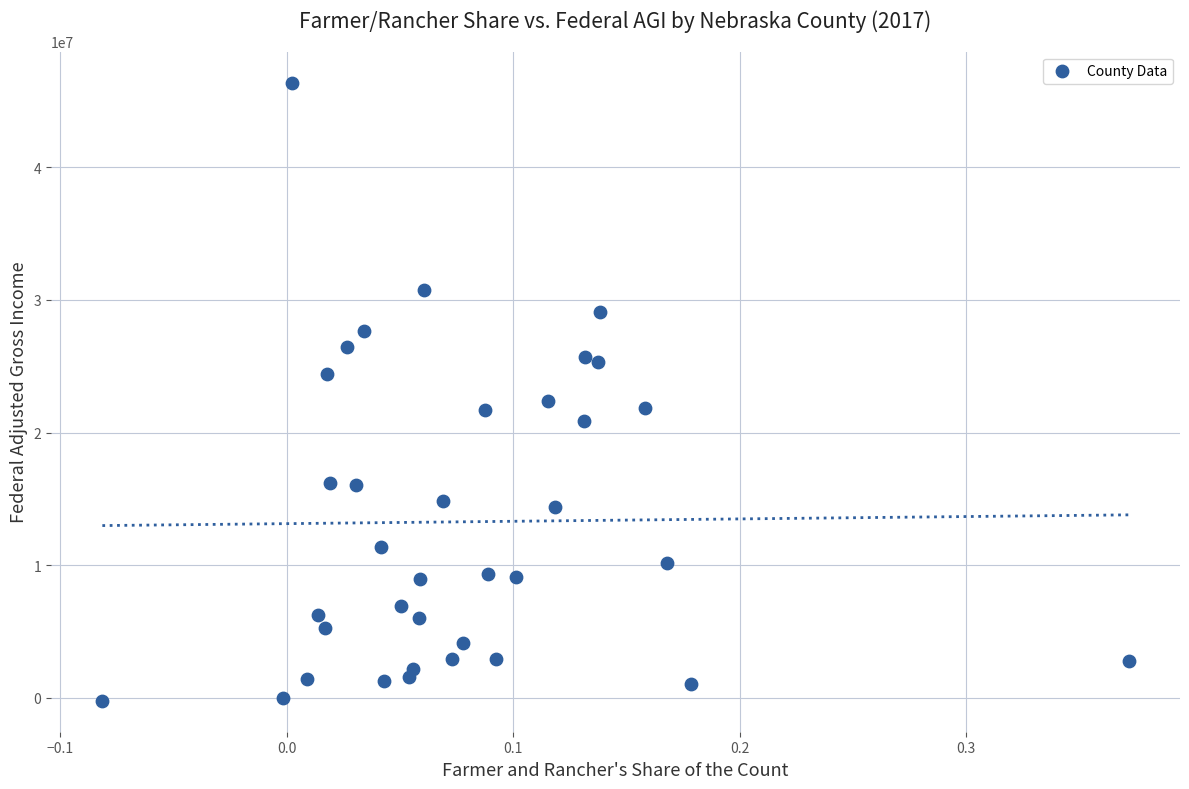

What is the range of Y values (max minus min)?

46629942